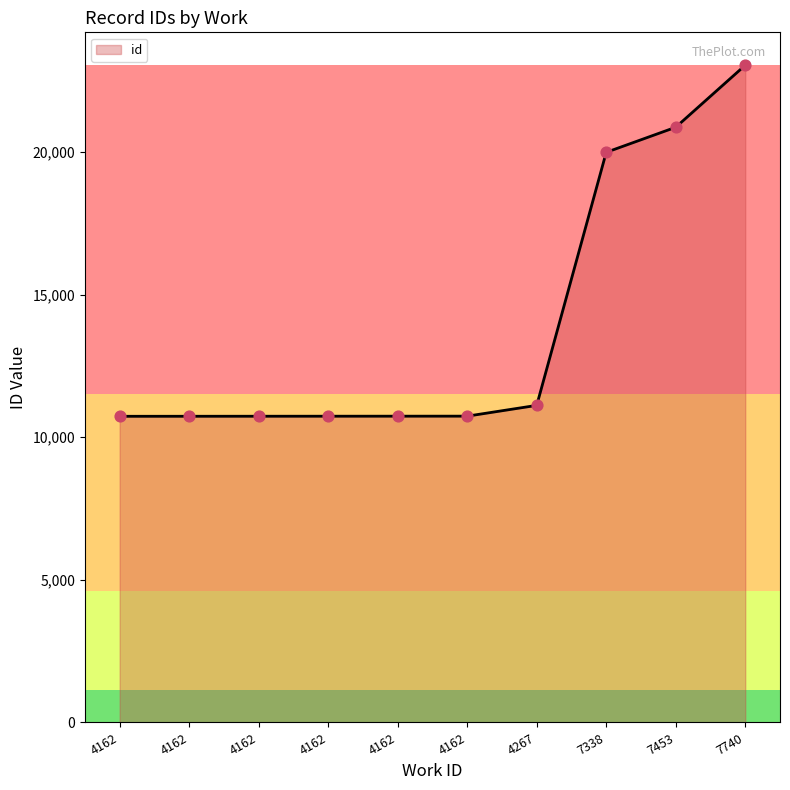

Is this an area chart (filled region under the line)?

Yes